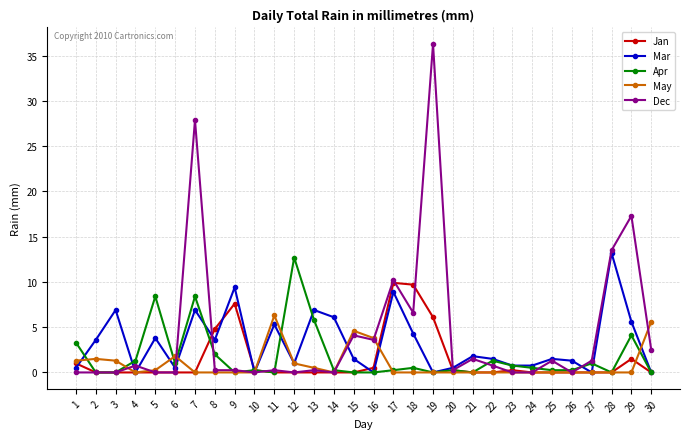

Where do Mar and Dec first cross each other?

3 and 4